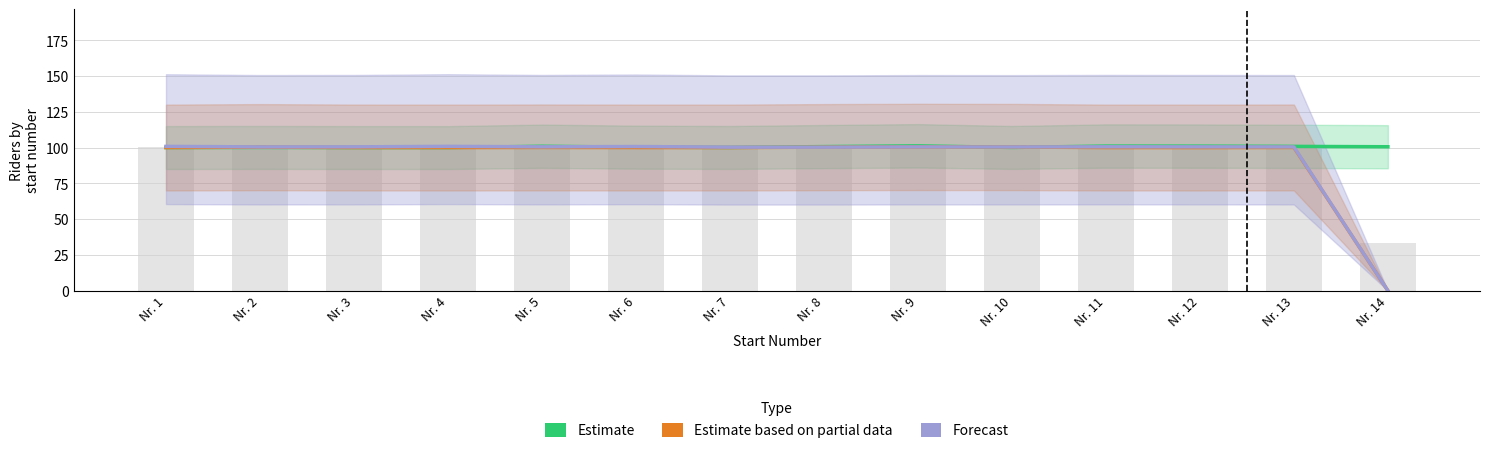

How many groups of bars are there?

14